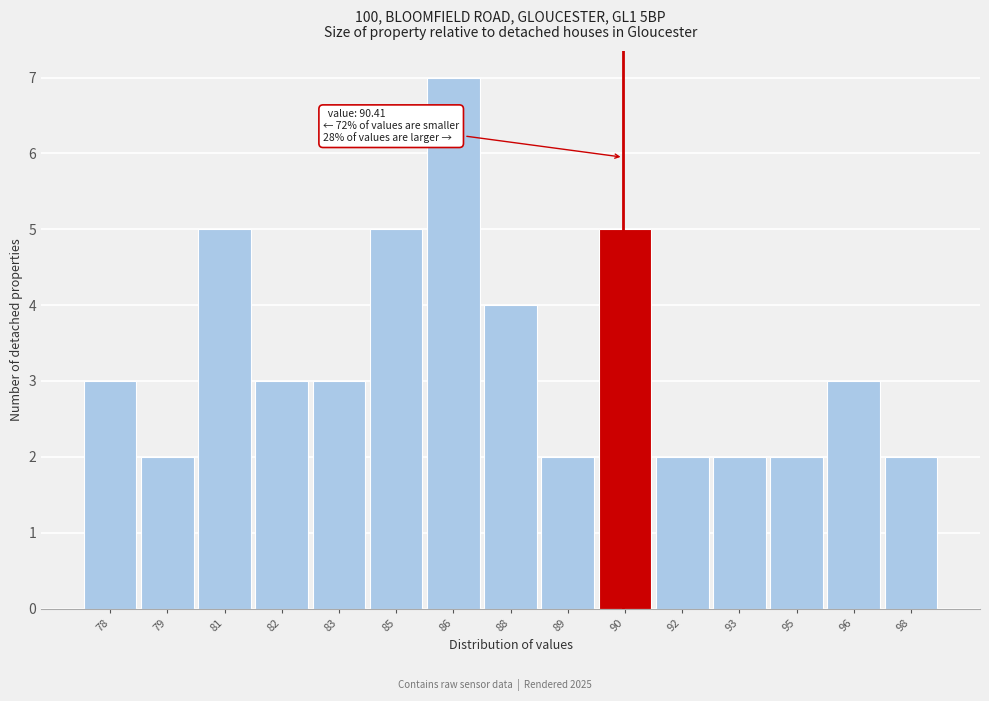

Reading left to right, what are all the values shown in this chart?

78=3	79=2	81=5	82=3	83=3	85=5	86=7	88=4	89=2	90=5	92=2	93=2	95=2	96=3	98=2